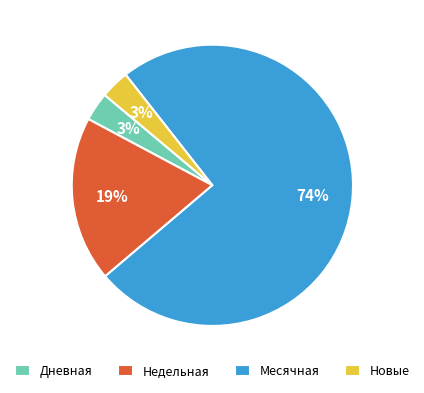

Do Дневная and Недельная together represent more than half of the pie?

No